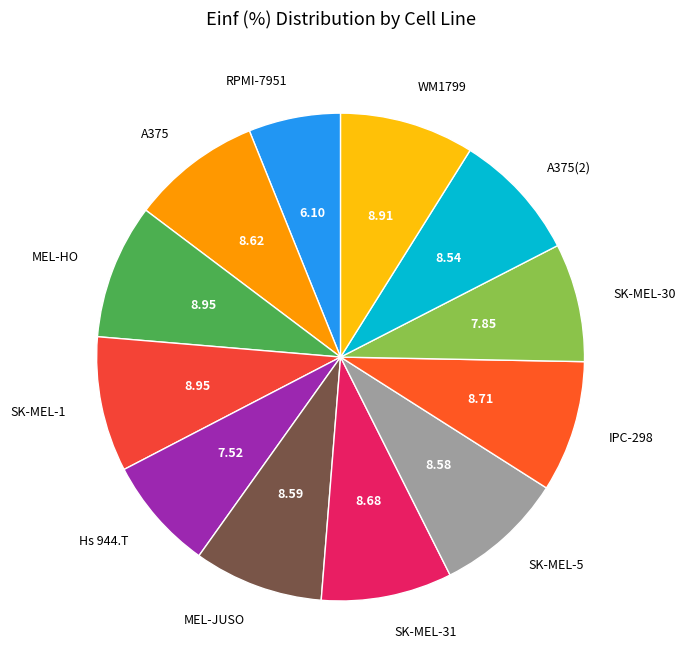

Do SK-MEL-31 and SK-MEL-5 together represent more than half of the pie?

No